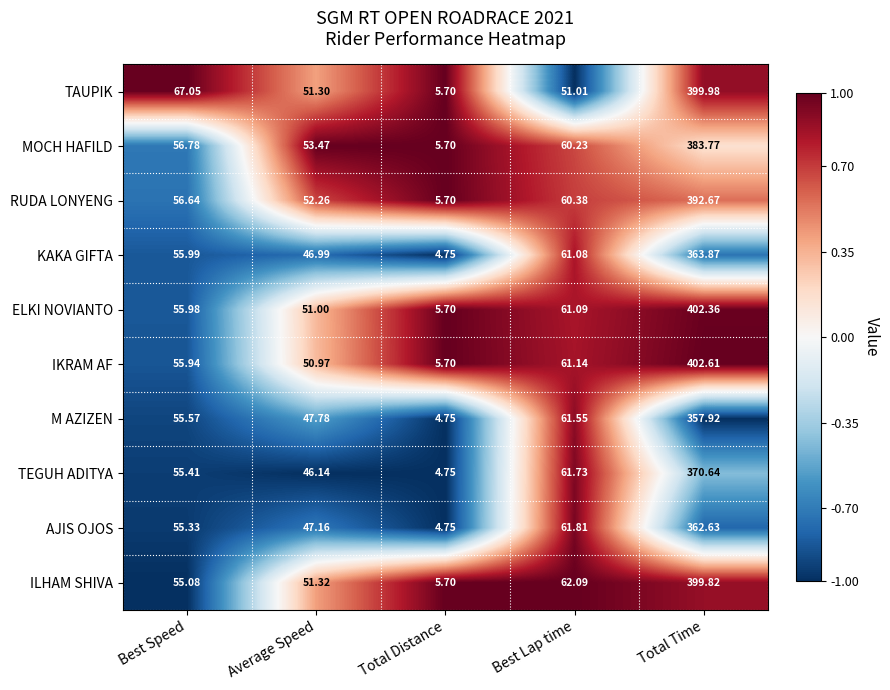

What is the spread (max minus min) of values at Total Time?

44.7